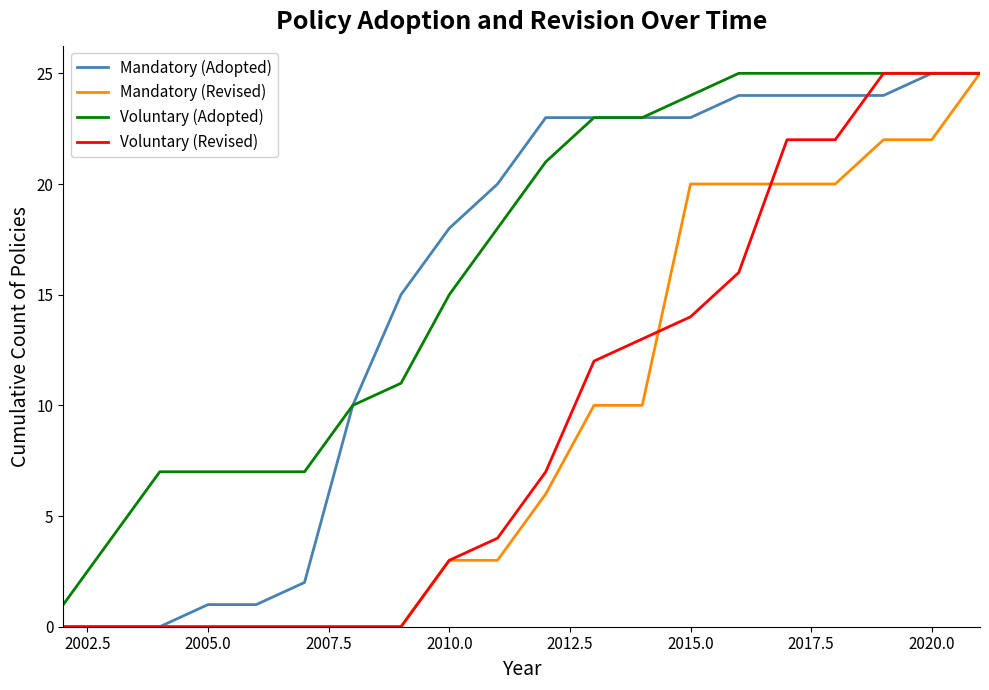

Which series has the largest total across all categories?

Voluntary (Adopted)